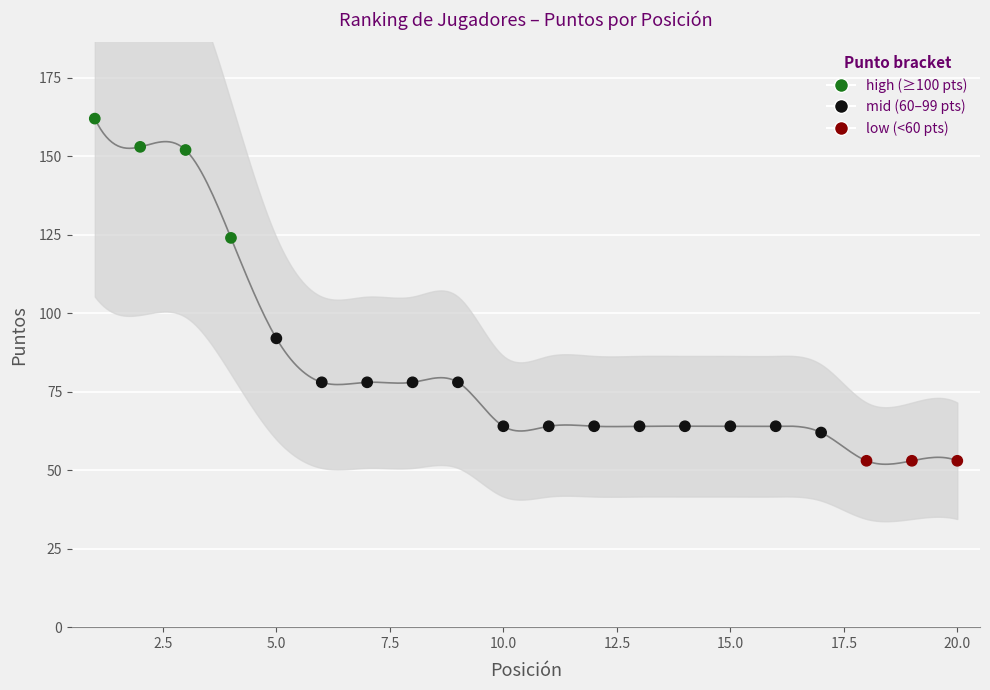

Between 18 and 19, which is larger?

18